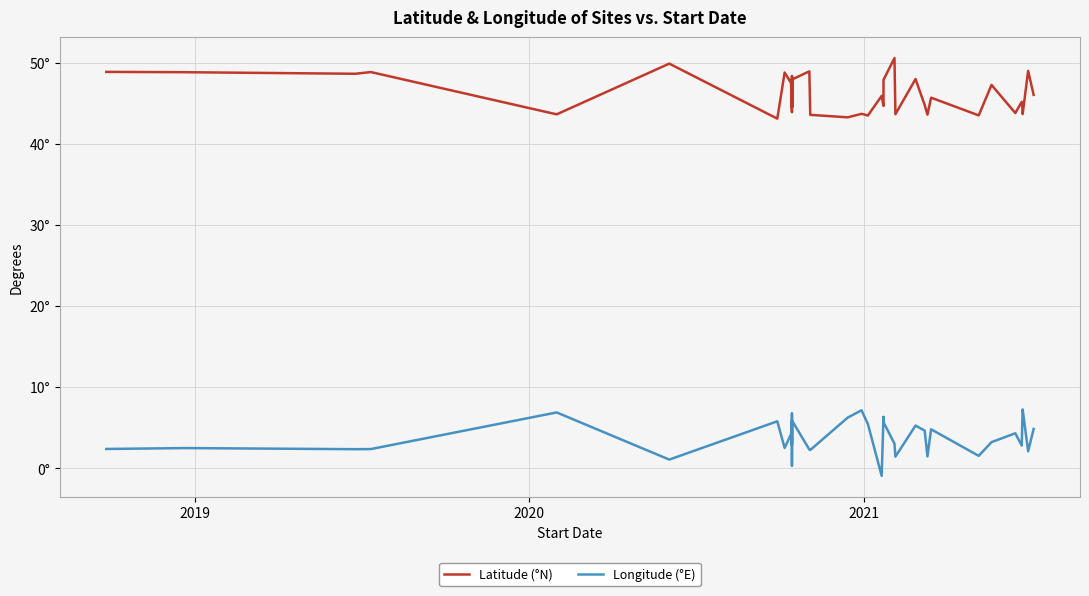

Does the chart display data point markers on the line(s)?

No